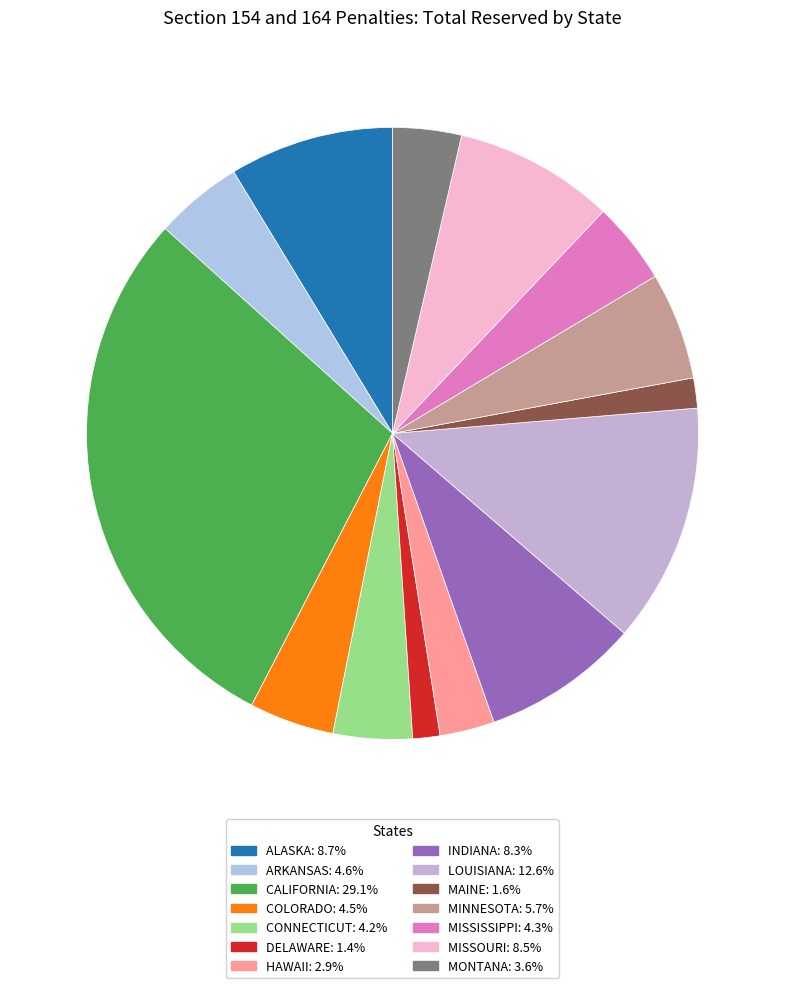

Is it true that DELAWARE is 1% of the pie?

True